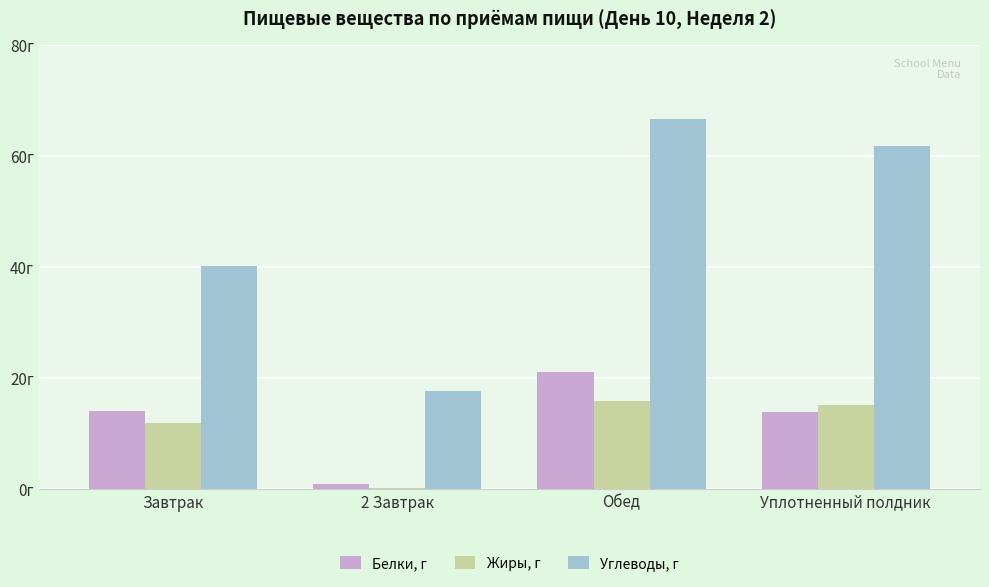

Does the chart contain stacked bars?

No